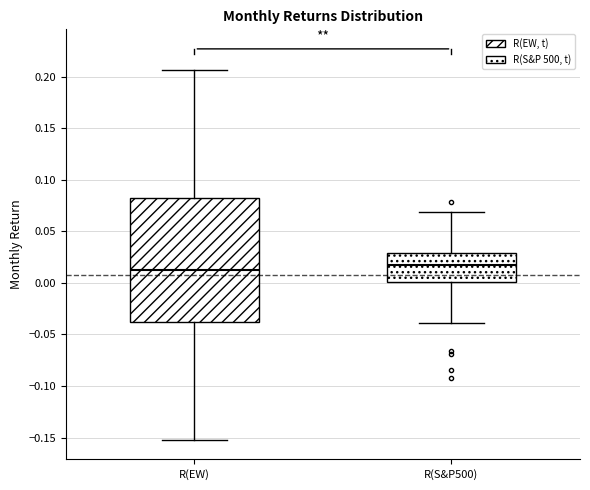

Where does the lower whisker of the box for R(EW) end on the y-axis? The values are not printed on the chart, so give them approximately, as read against the axis.

-0.150